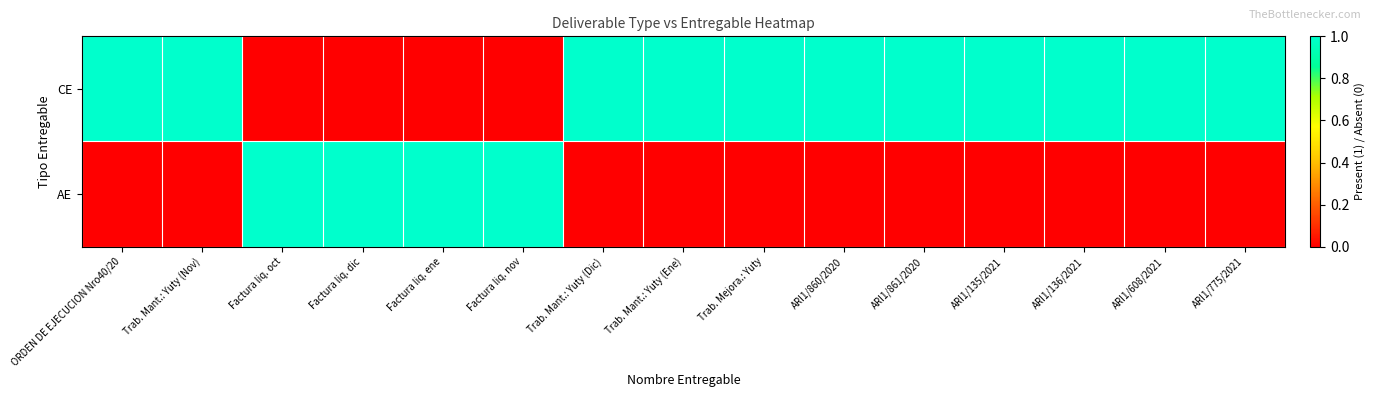

What is the total value across all series at ARI1/860/2020?

1